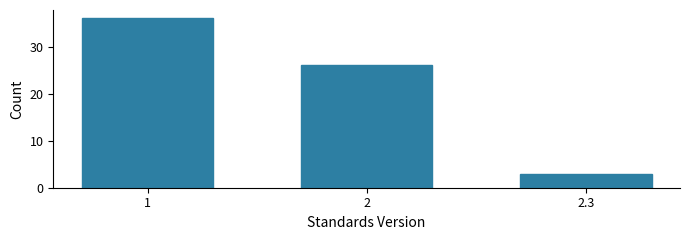

Reading right to left, extract all data points from this chart.

2.3=3	2=26	1=36